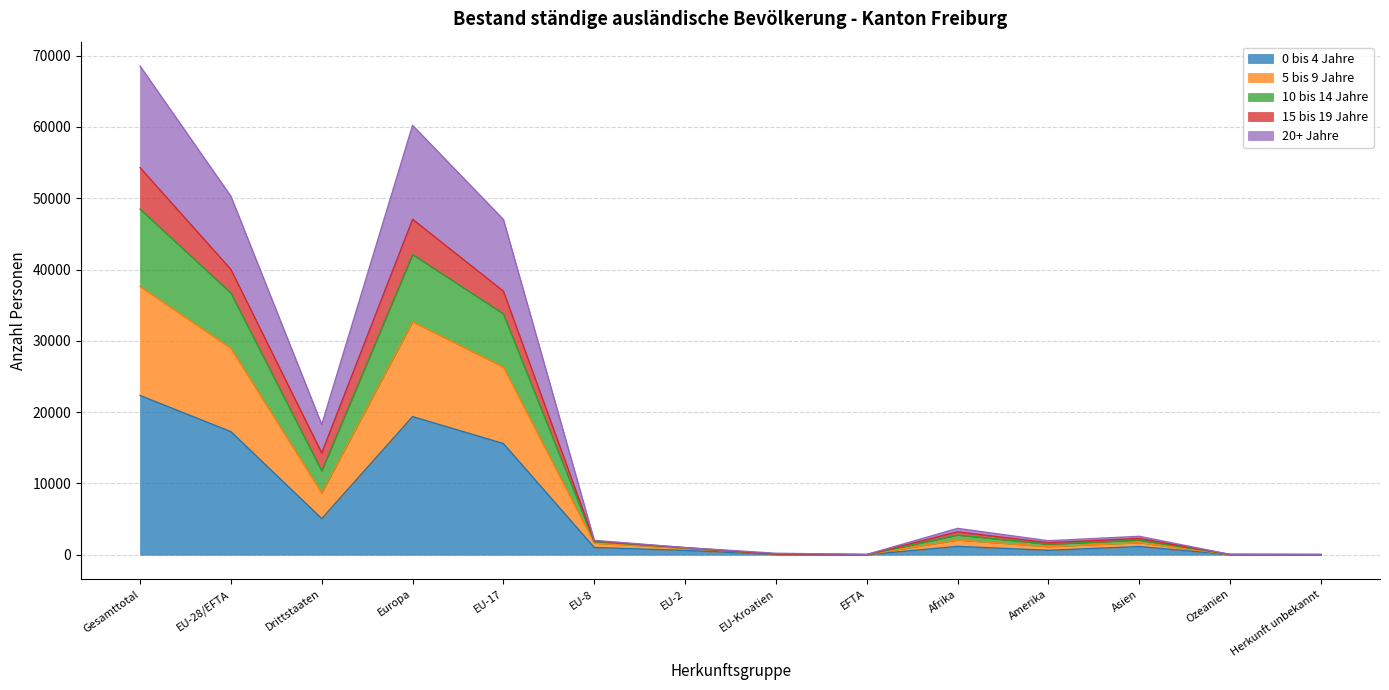

What is the sum of all 0 bis 4 Jahre values?

84261